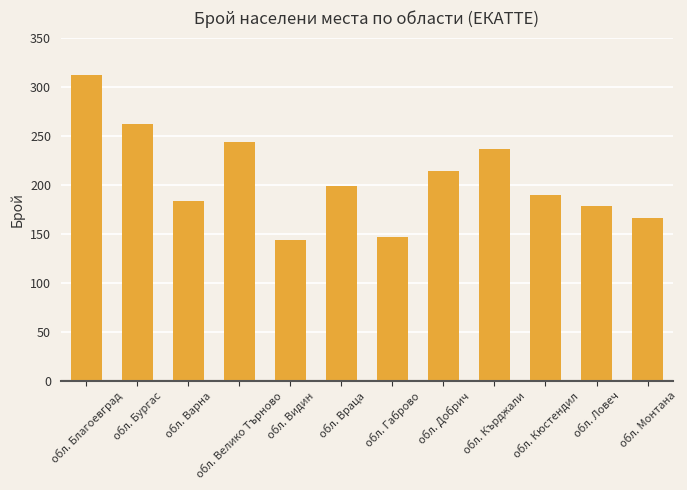

Where is the data nearest to the value 227?

обл. Кърджали